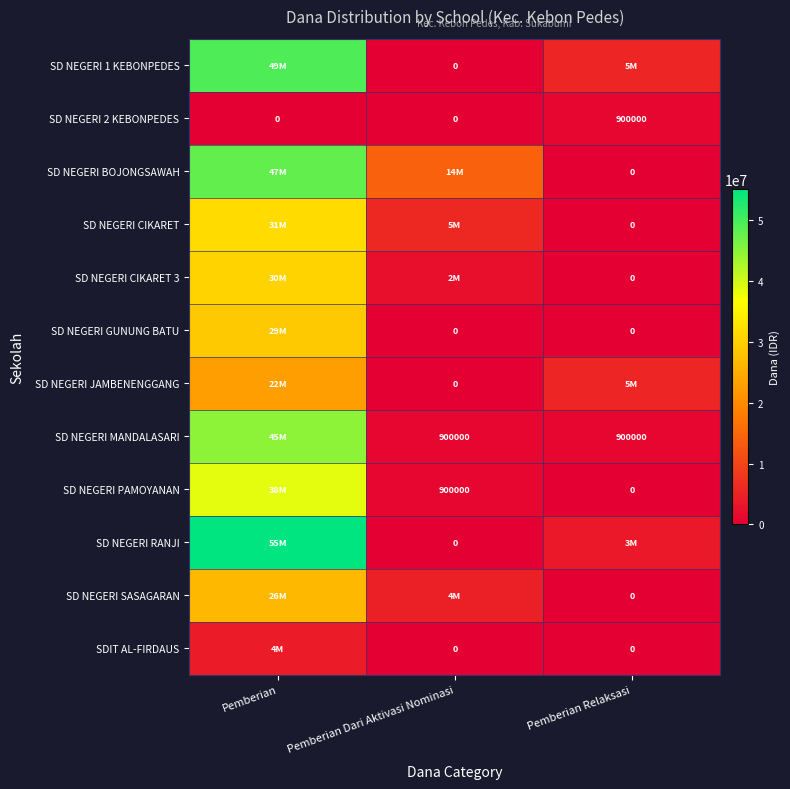

Is it true that SD NEGERI 2 KEBONPEDES equals 0 at Pemberian Dari Aktivasi Nominasi?

True